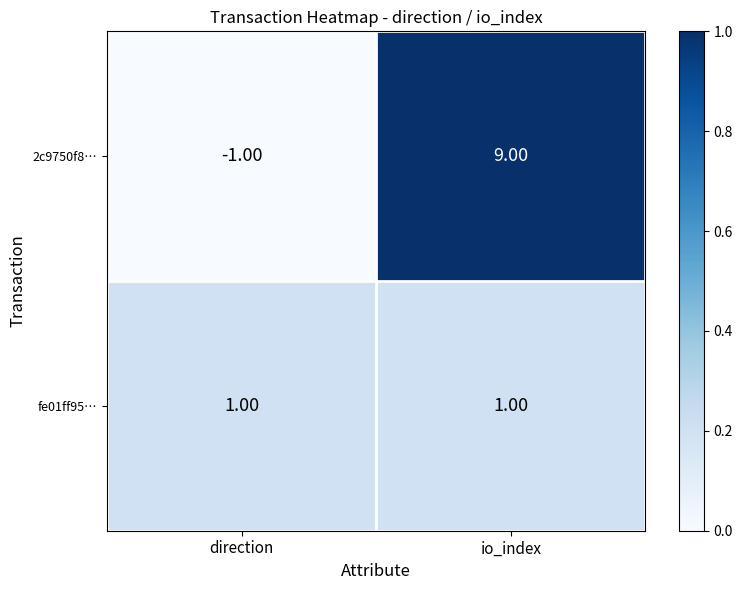

Is the value of 2c9750f8… at io_index greater than the value of fe01ff95… at direction?

Yes